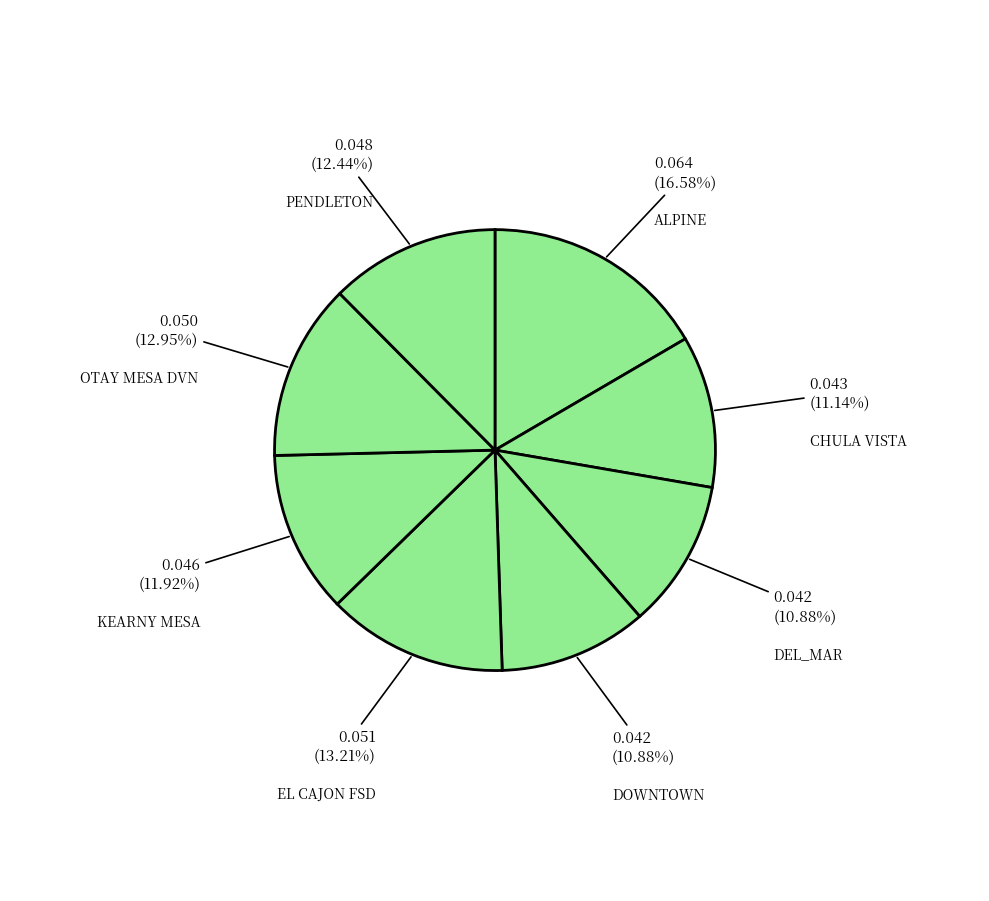

Rank the categories by value from lowest to highest.

DEL_MAR, DOWNTOWN, CHULA VISTA, KEARNY MESA, PENDLETON, OTAY MESA DVN, EL CAJON FSD, ALPINE